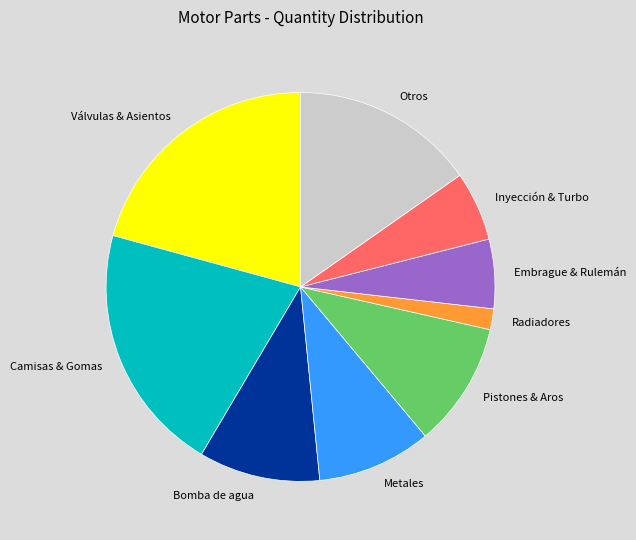

Which category has the smallest portion of the pie?

Radiadores